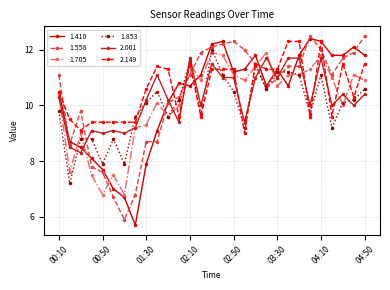

What is the difference between the second highest and second lowest values in the 1.410 series?

5.6